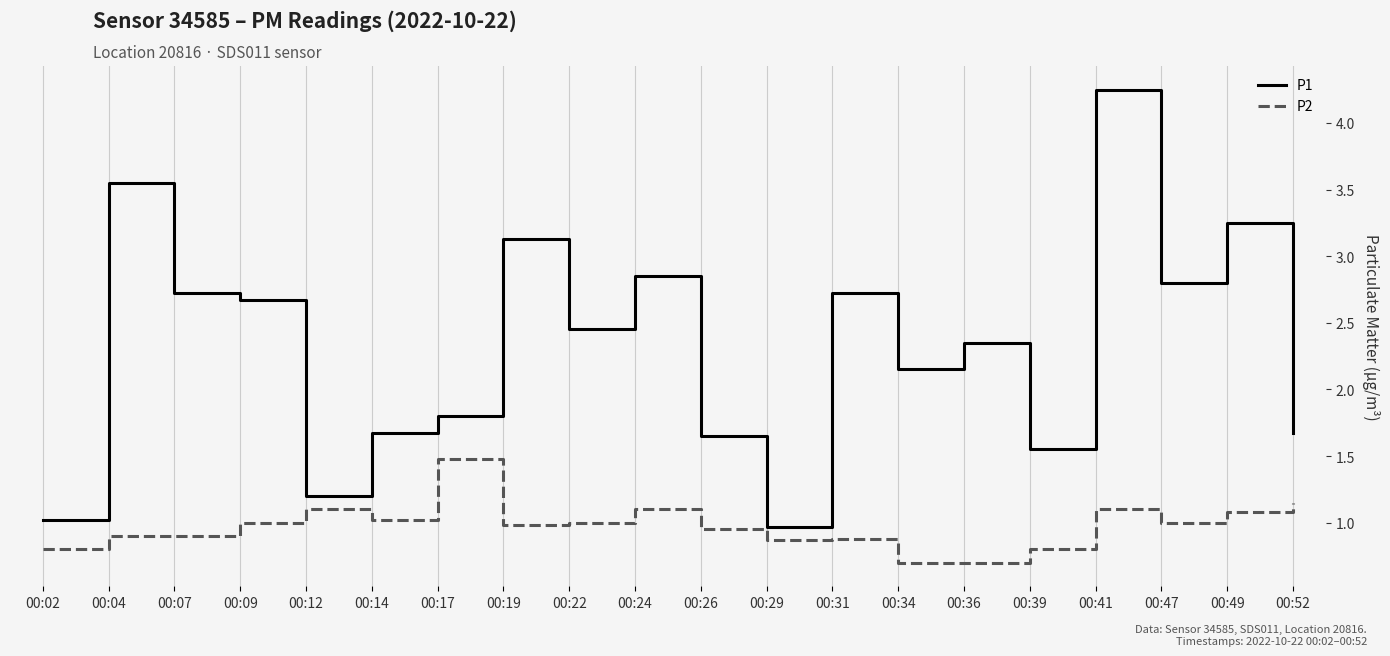

True or false: P2 has more than 0 points higher than both neighbors.

True